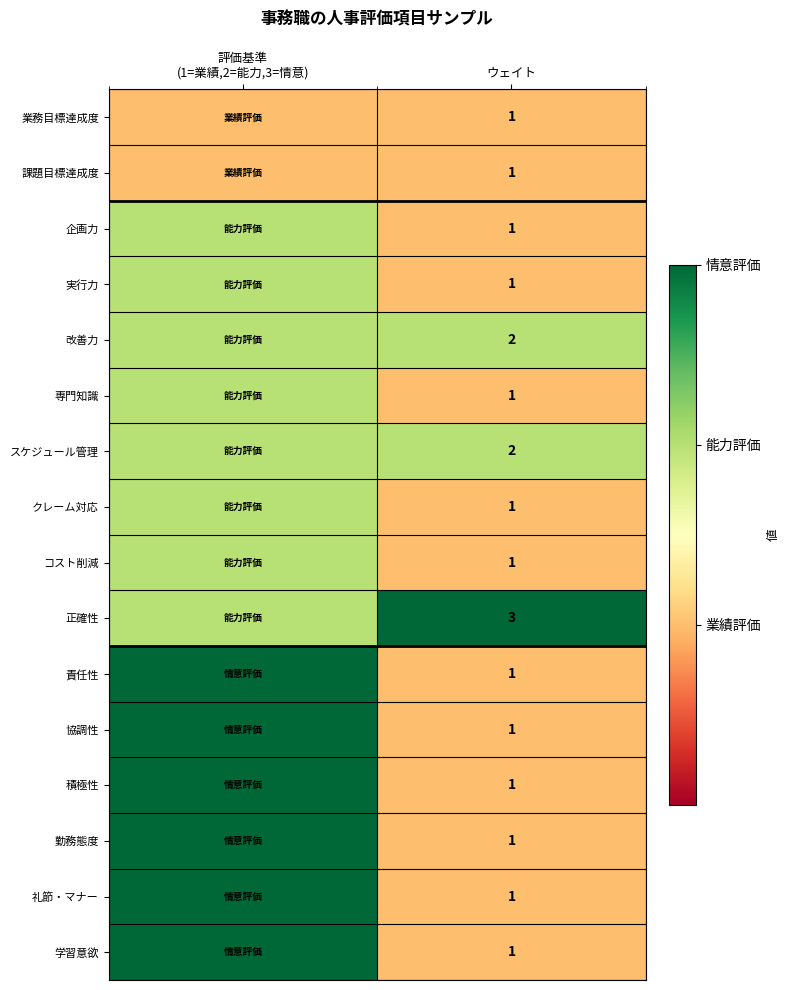

What is the total value across all series at ウェイト?

20